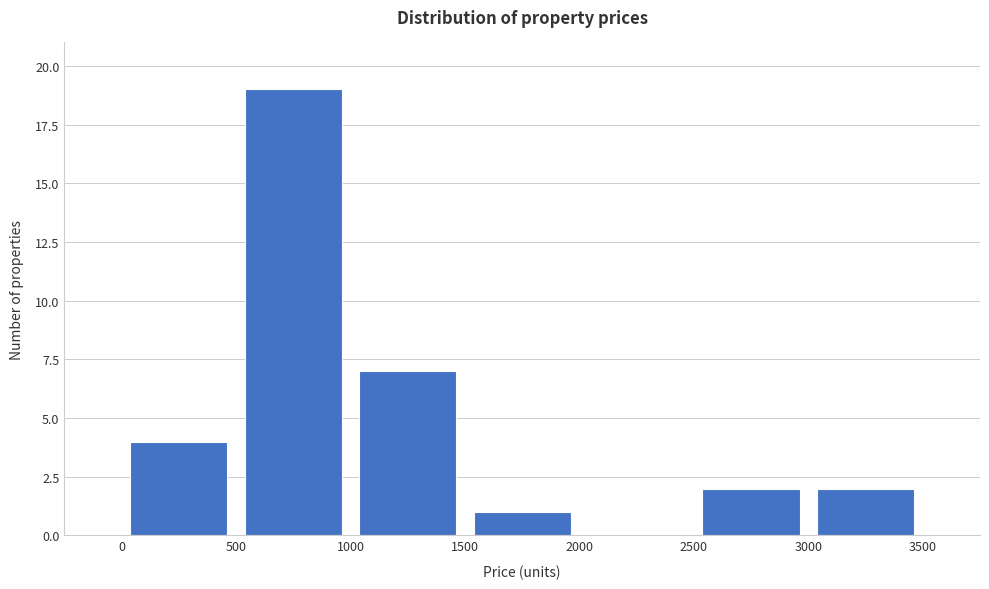

What is the height of the bar covering 2500 to 3000 on the x-axis? The values are not printed on the chart, so give them approximately, as read against the axis.

2